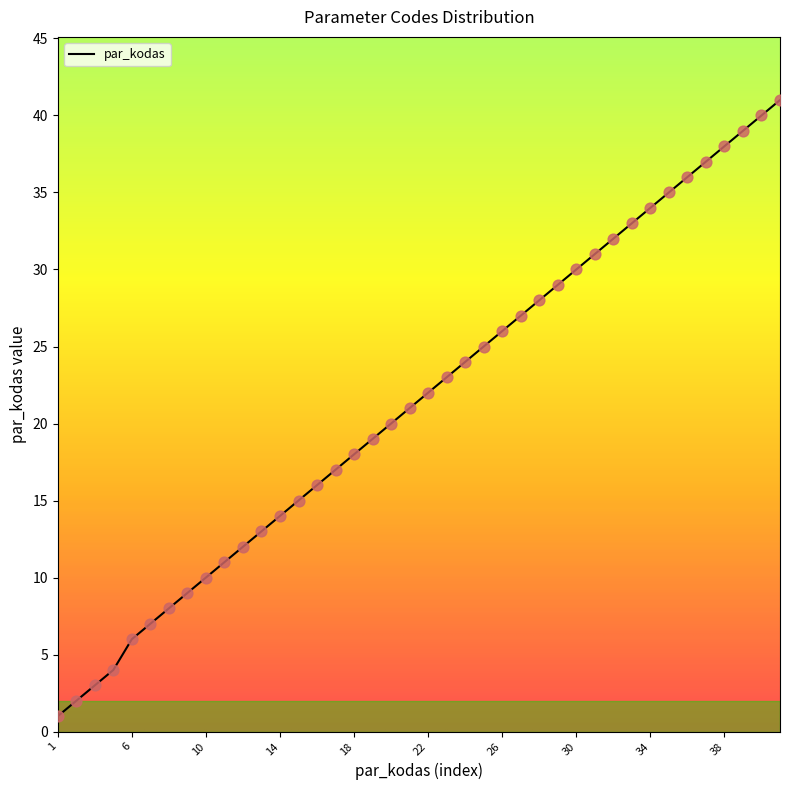

What is the difference between the maximum and minimum values?

40